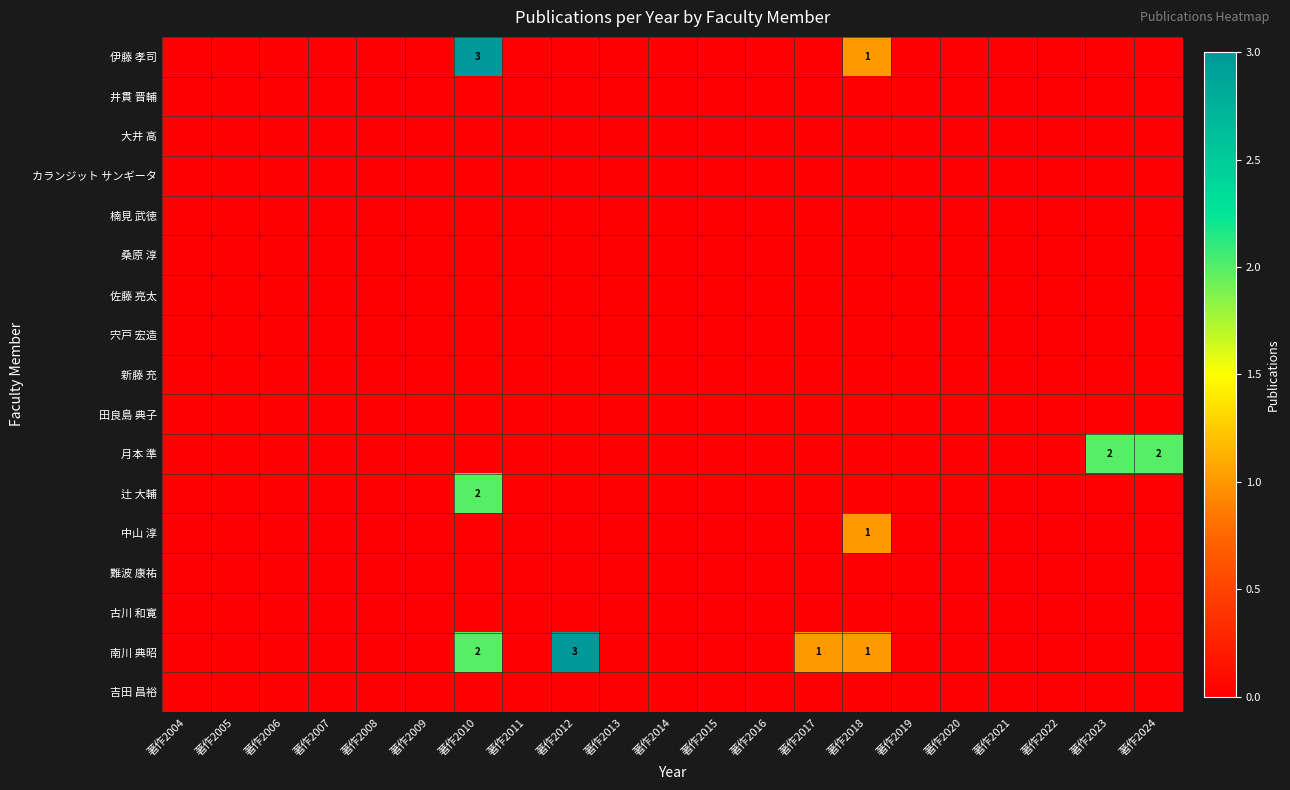

List the labels in order of 南川 典昭 value, smallest first.

著作2004, 著作2005, 著作2006, 著作2007, 著作2008, 著作2009, 著作2011, 著作2013, 著作2014, 著作2015, 著作2016, 著作2019, 著作2020, 著作2021, 著作2022, 著作2023, 著作2024, 著作2017, 著作2018, 著作2010, 著作2012